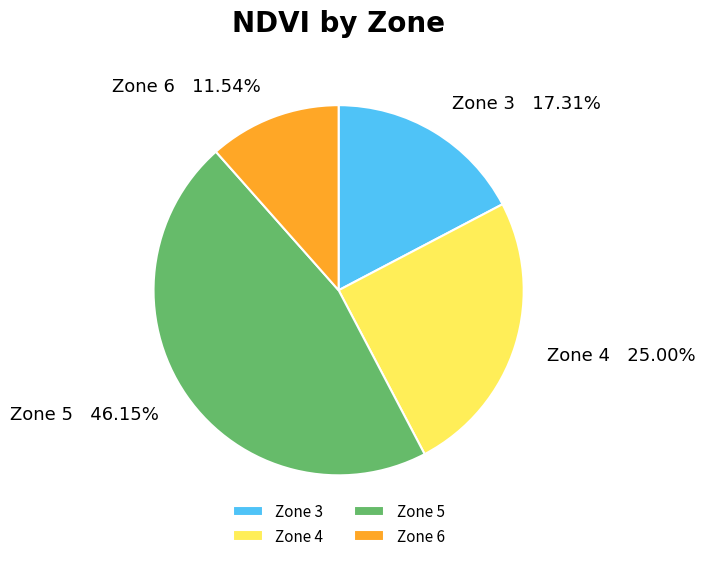

Approximately how many times larger is the value at Zone 4 compared to Zone 6?

2.2